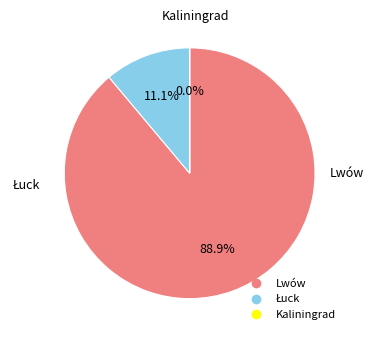

What percentage is NOT represented by Lwów?

11.1%